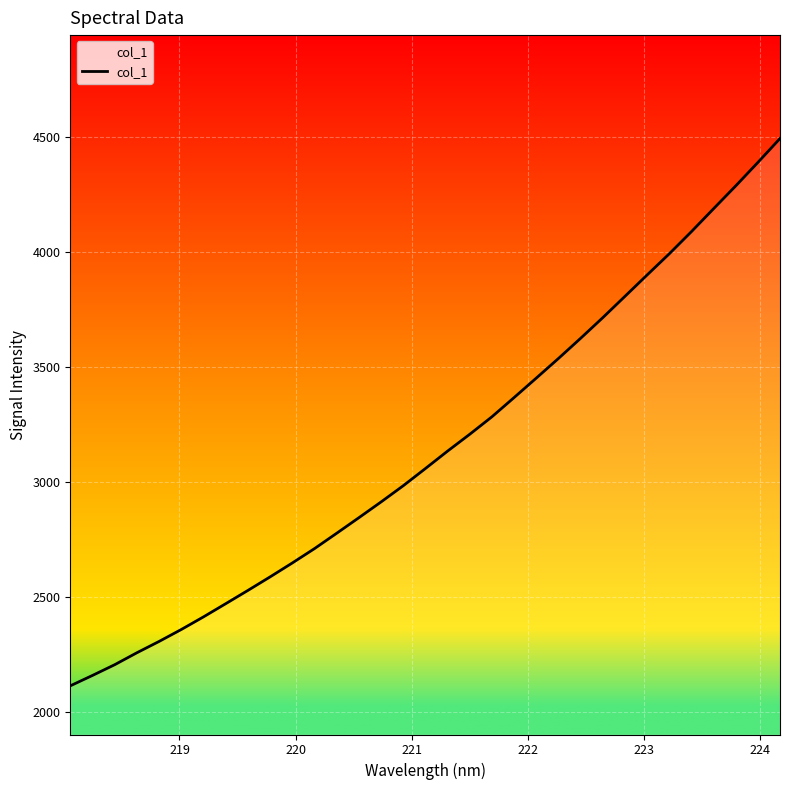

What is the smallest value displayed?

2115.9